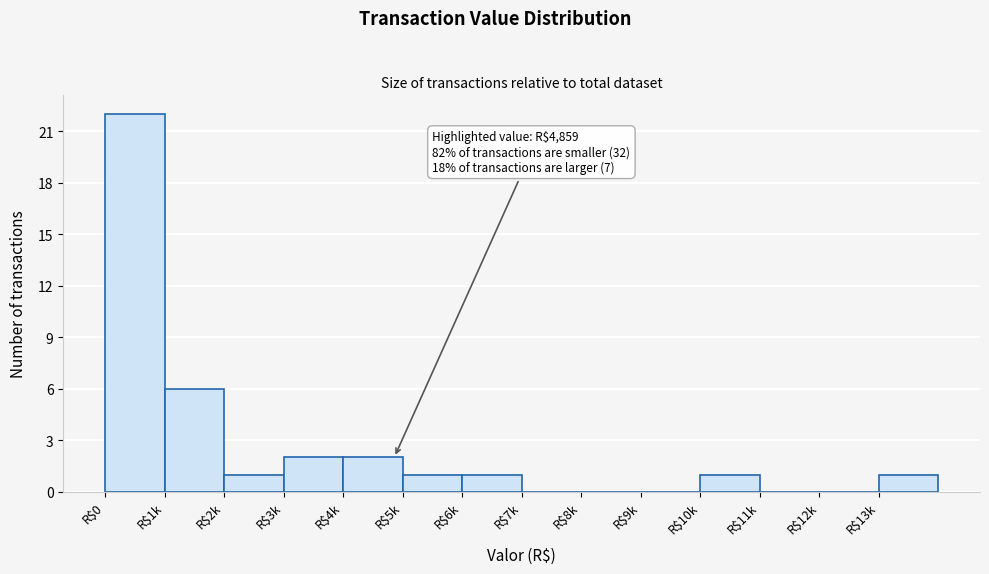

Where is the data nearest to the value 11?

R$1k